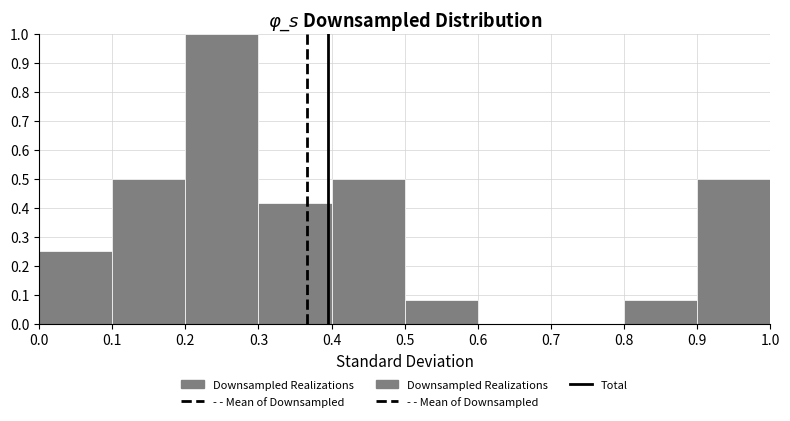

Reading left to right, list every bar in this chart as the range it spans on the x-axis followed by its height. The values are not printed on the chart, so give them approximately, as read against the axis.

0.0 to 0.1: 0.25
0.1 to 0.2: 0.50
0.2 to 0.3: 1.00
0.3 to 0.4: 0.42
0.4 to 0.5: 0.50
0.5 to 0.6: 0.08
0.6 to 0.7: 0
0.7 to 0.8: 0
0.8 to 0.9: 0.08
0.9 to 1.0: 0.50